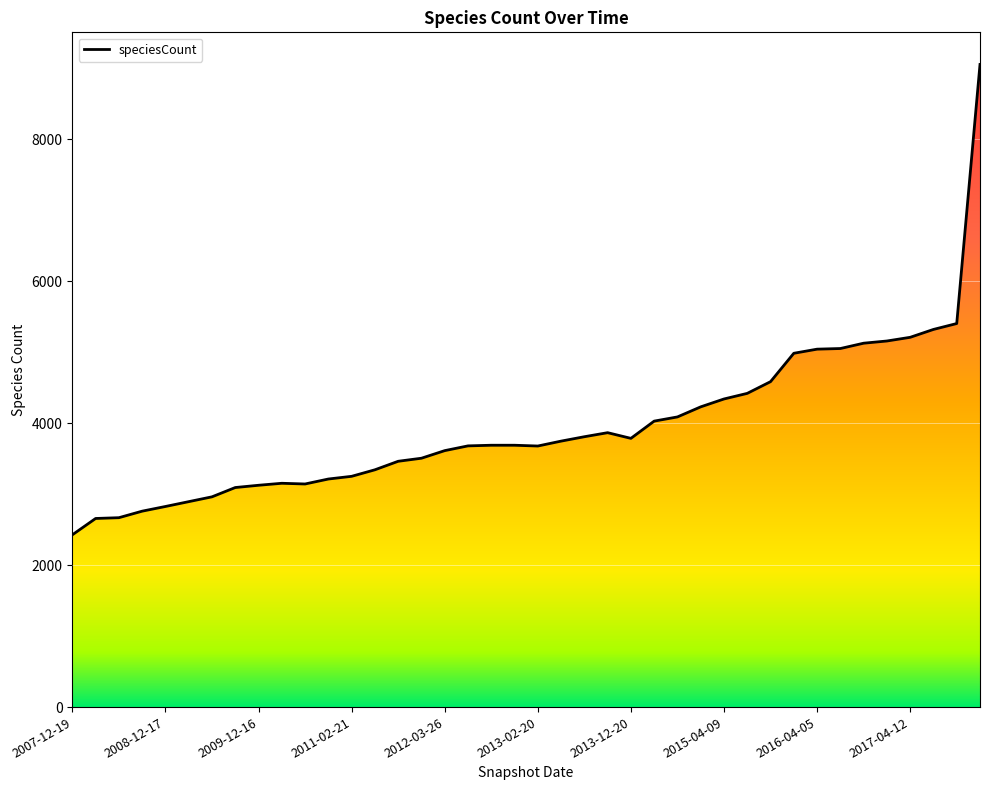

Reading right to left, list all the values displayed in this chart.

2017-12-22=9056	2017-10-12=5405	2017-07-24=5322	2017-04-12=5211	2016-12-27=5159	2016-10-07=5128	2016-07-04=5053	2016-04-05=5044	2016-01-04=4986	2015-10-01=4586	2015-07-03=4421	2015-04-09=4342	2015-01-19=4231	2014-09-08=4089	2014-03-28=4030	2013-12-20=3787	2013-09-10=3867	2013-07-09=3810	2013-05-21=3748	2013-02-20=3679	2012-12-11=3690	2012-10-31=3690	2012-07-13=3681	2012-03-26=3614	2012-01-18=3507	2011-09-05=3464	2011-06-10=3344	2011-02-21=3252	2010-11-17=3214	2010-07-26=3144	2010-04-01=3154	2009-12-16=3126	2009-09-25=3094	2009-06-17=2963	2009-04-06=2895	2008-12-17=2827	2008-10-10=2761	2008-06-27=2669	2008-04-01=2658	2007-12-19=2428